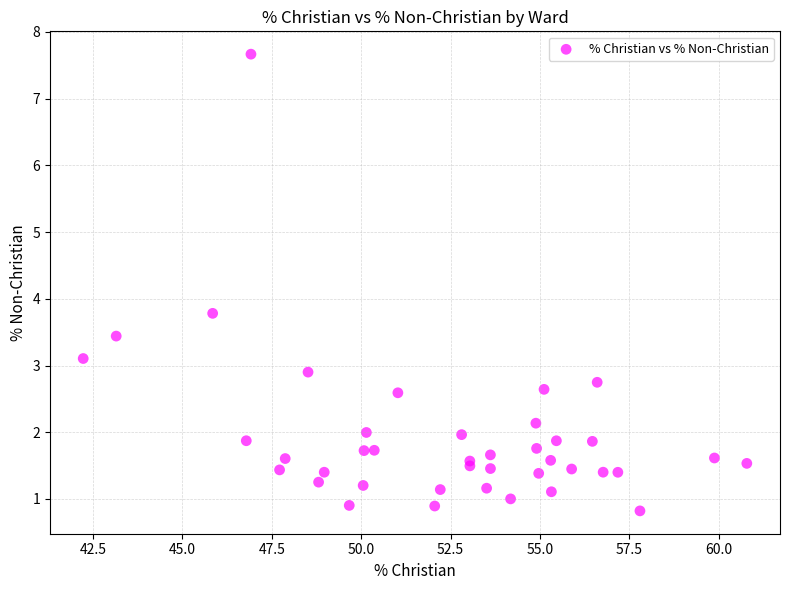

What Y value in the scatter plot is closest to 4?

3.8